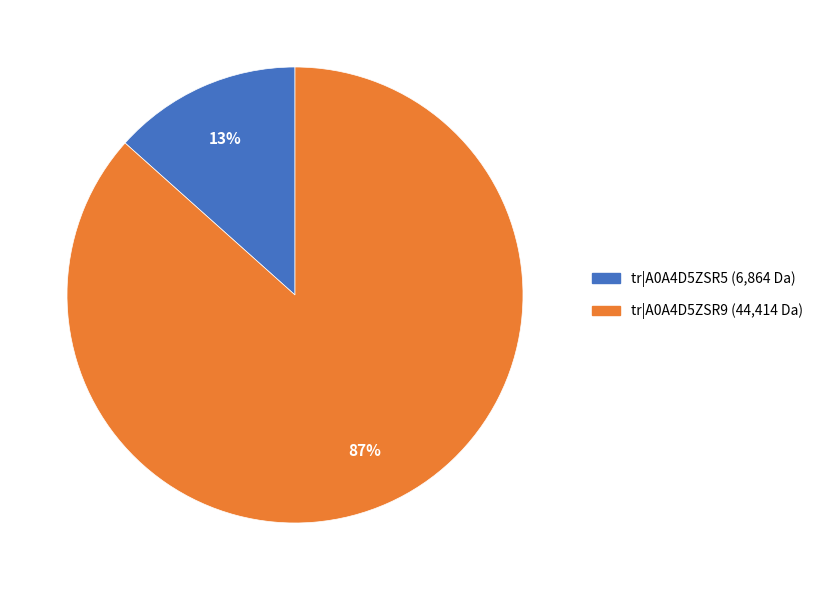

To the nearest percent, what is the average slice percentage?

50%